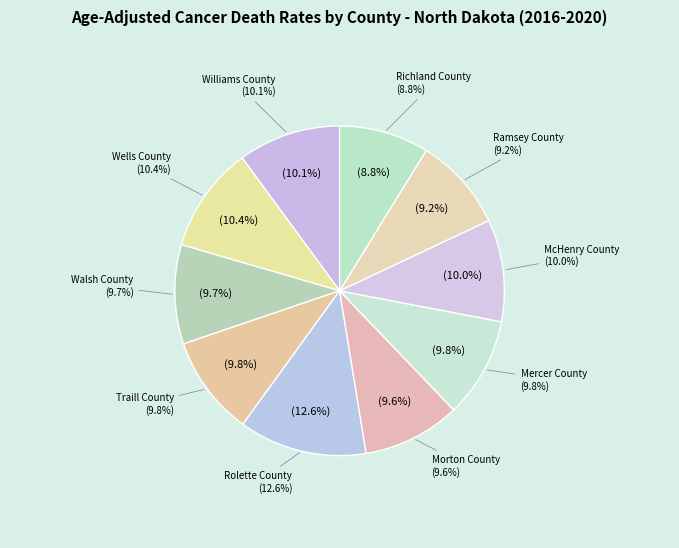

What percentage is the Mercer County slice, to the nearest percent?

10%